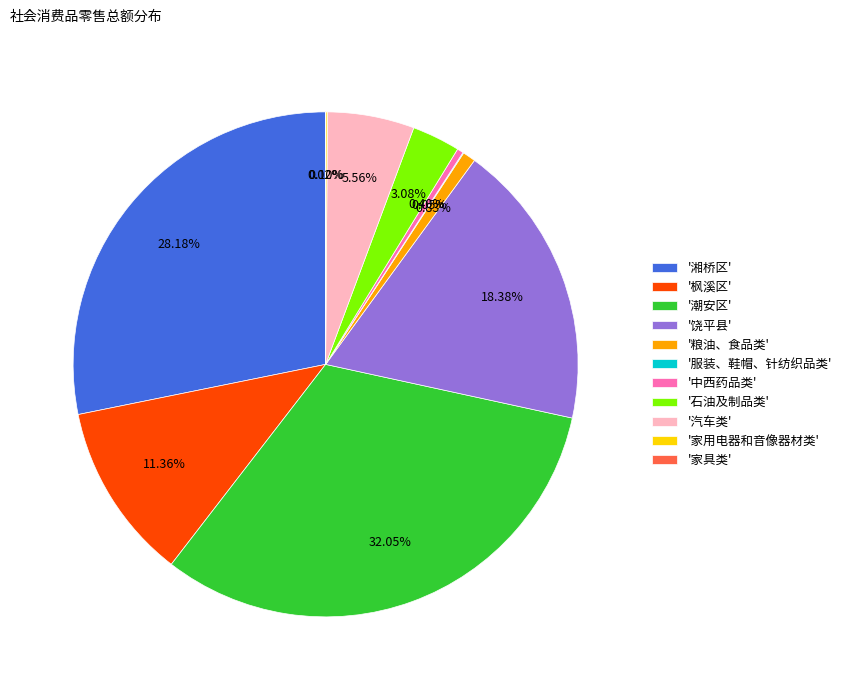

Do '石油及制品类' and '湘桥区' together represent more than half of the pie?

No